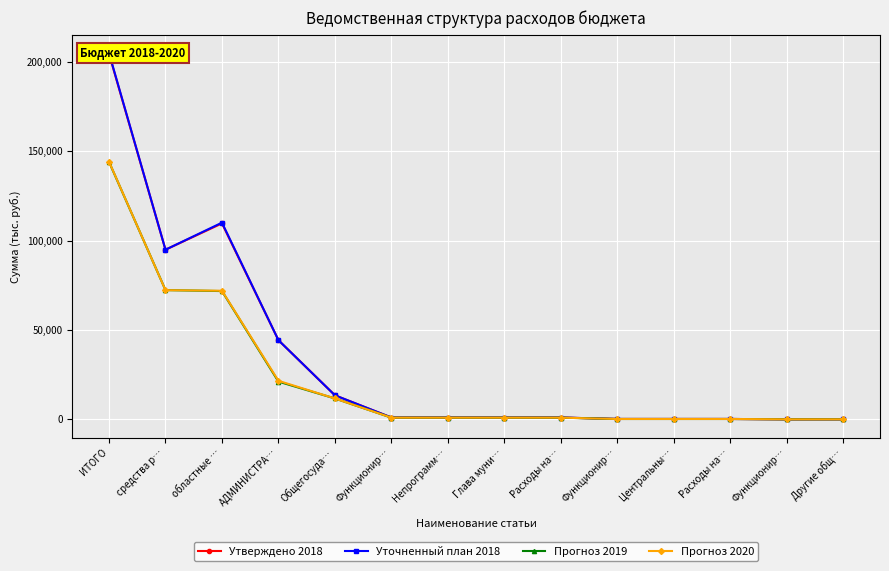

At which category does Утверждено 2018 reach its first local peak?

областные …